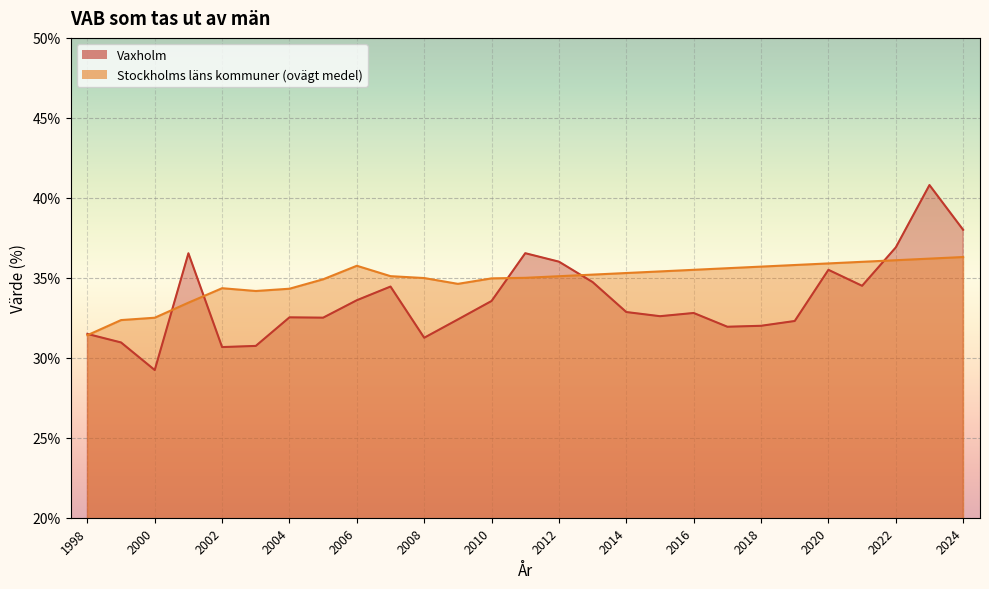

Rank the series at 2007 from lowest to highest value.

Vaxholm, Stockholms läns kommuner (ovägt medel)